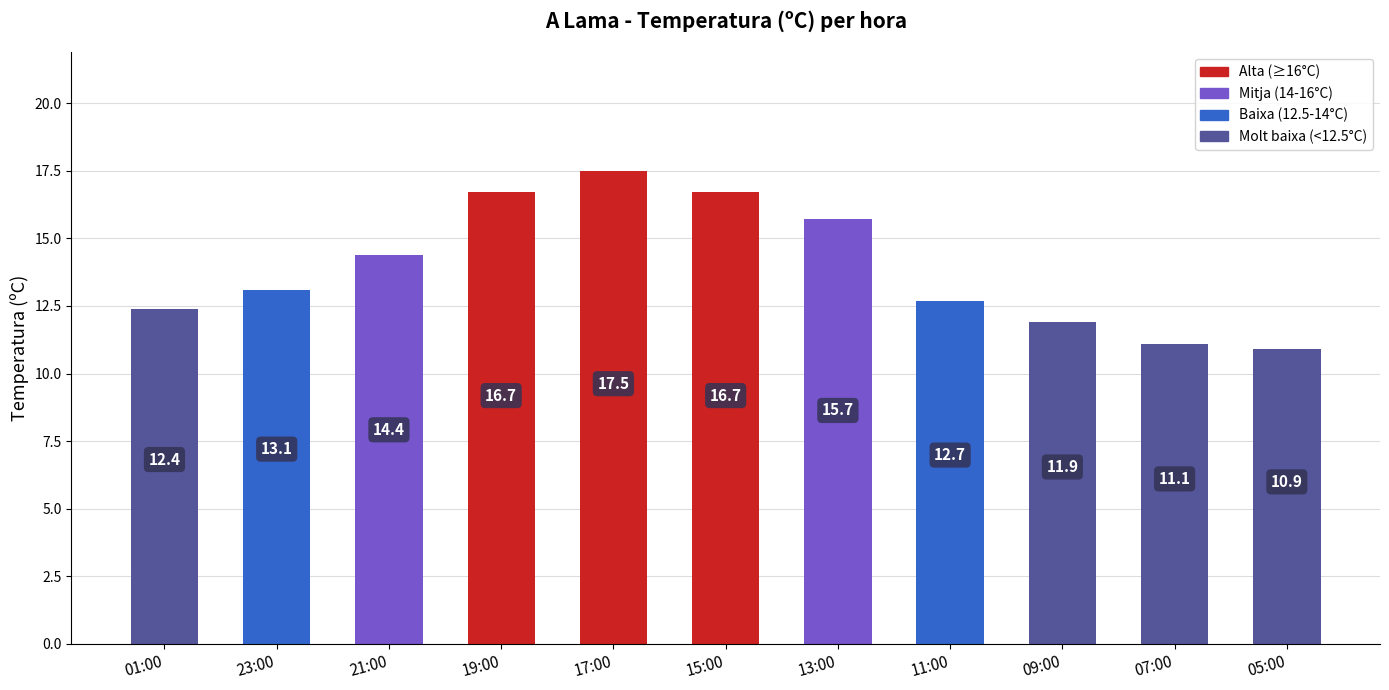

Reading right to left, list all the values displayed in this chart.

10.9	11.1	11.9	12.7	15.7	16.7	17.5	16.7	14.4	13.1	12.4